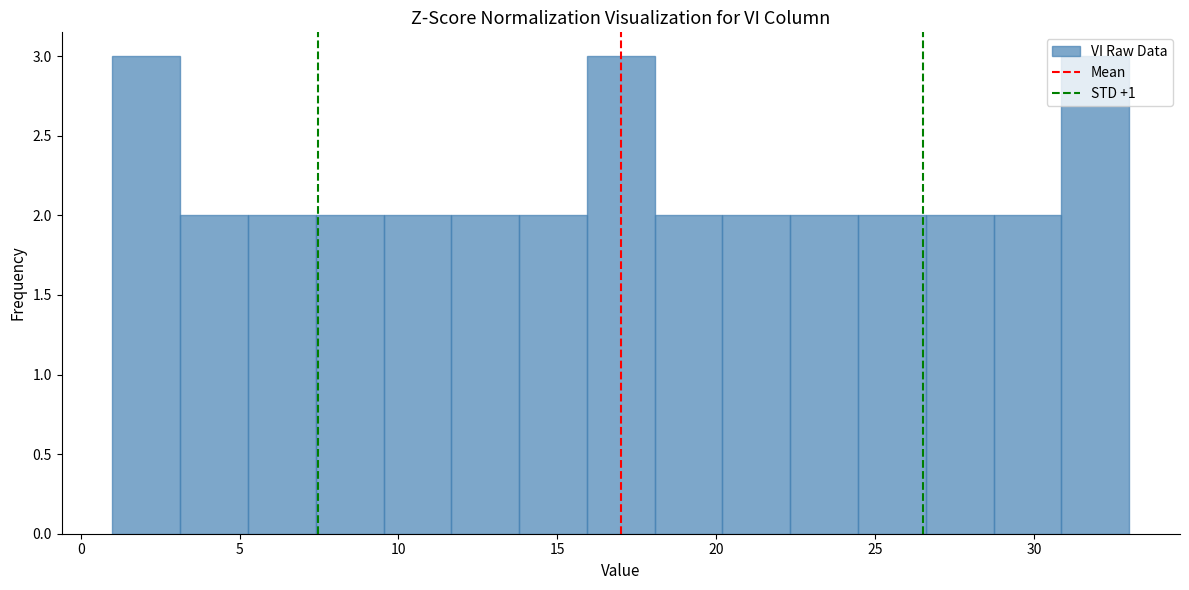

Reading left to right, transcribe this chart: for each bar, give the range it covers on the x-axis and its height. Neither the bar edges nor the heights are printed on the chart, so give them approximately, as read against the axes.

1.0 to 3.0: 3
3.0 to 5.5: 2
5.5 to 7.5: 2
7.5 to 9.5: 2
9.5 to 11.5: 2
11.5 to 14.0: 2
14.0 to 16.0: 2
16.0 to 18.0: 3
18.0 to 20.0: 2
20.0 to 22.5: 2
22.5 to 24.5: 2
24.5 to 26.5: 2
26.5 to 28.5: 2
28.5 to 31.0: 2
31.0 to 33.0: 3